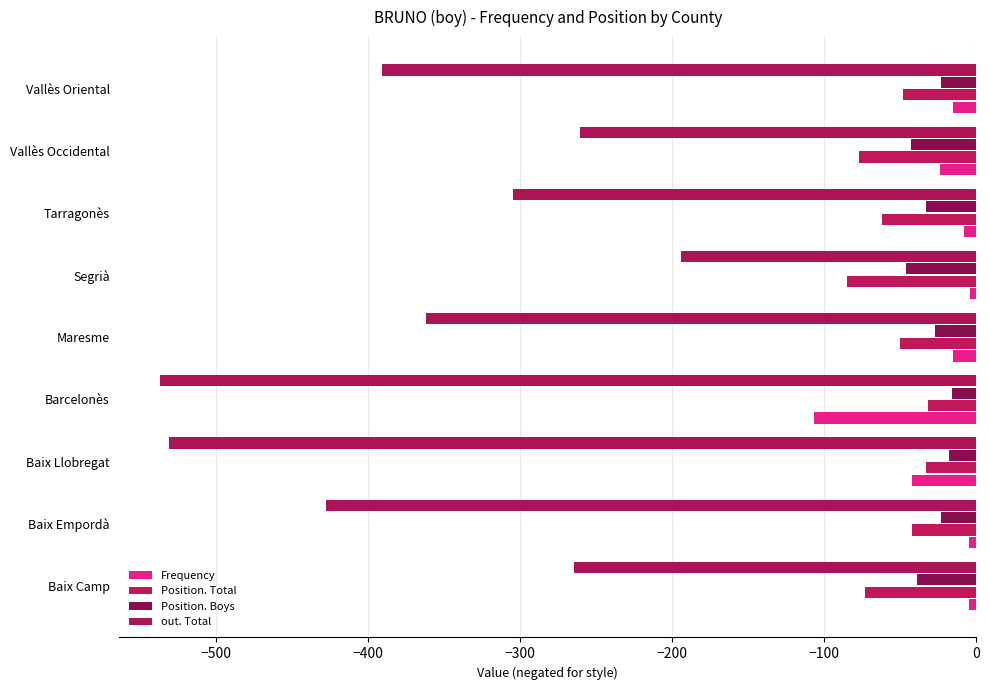

List the series in order of their peak value, lowest first.

out. Total, Position. Total, Position. Boys, Frequency